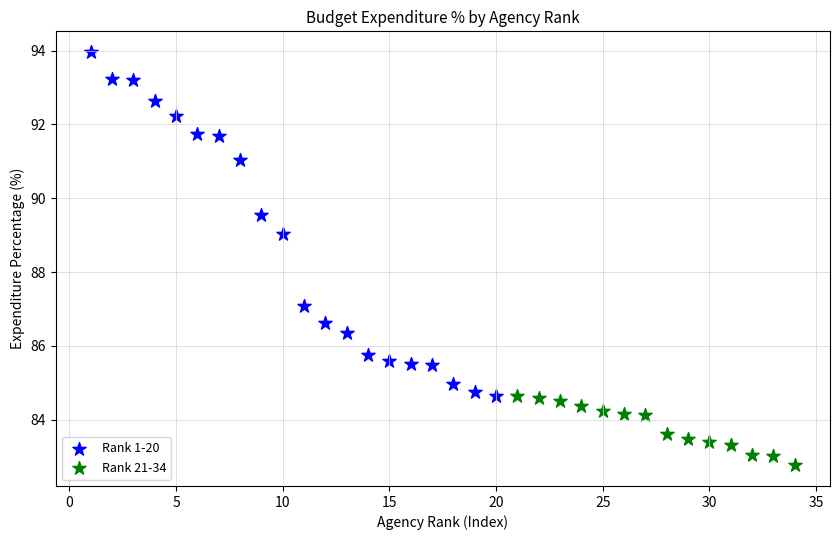

Which series has the largest Y range (max minus min)?

Rank 1-20